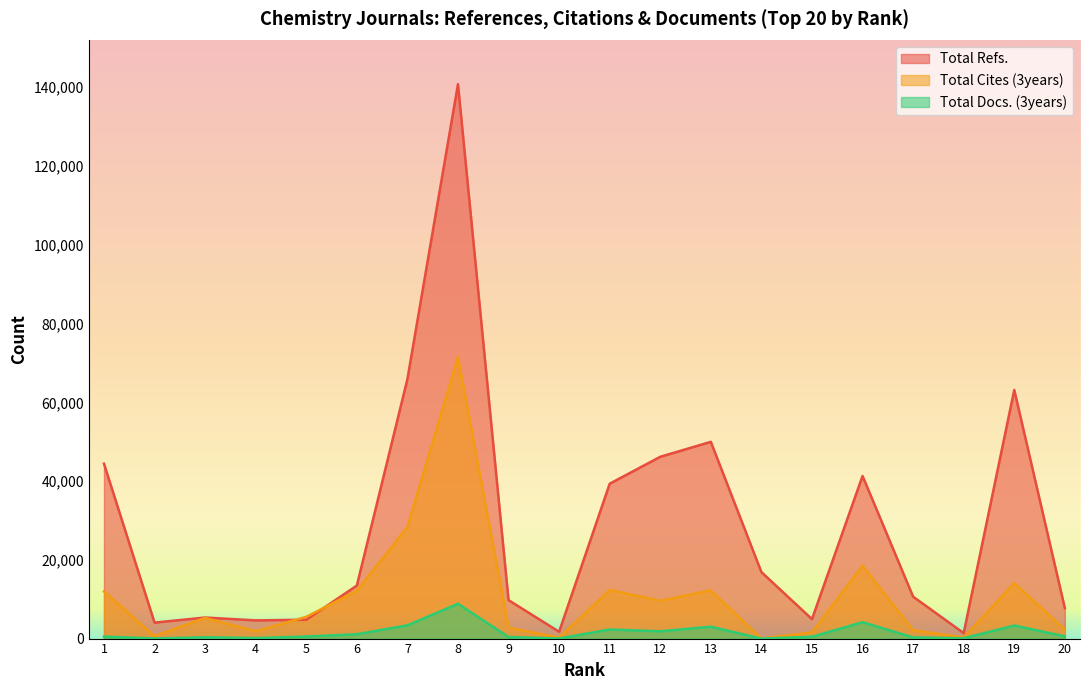

Reading left to right, transcribe all the data shown in this chart.

Total Refs.: 1=44414	2=4057	3=5345	4=4621	5=4790	6=13455	7=65868	8=140777	9=9762	10=1731	11=39323	12=46161	13=49963	14=16884	15=4943	16=41296	17=10641	18=1391	19=63134	20=7741
Total Cites (3years): 1=11981	2=636	3=5256	4=1887	5=5521	6=12140	7=28358	8=71474	9=2783	10=260	11=12341	12=9613	13=12245	14=18	15=1554	16=18509	17=2122	18=292	19=14097	20=2313
Total Docs. (3years): 1=501	2=32	3=336	4=136	5=523	6=1103	7=3365	8=8842	9=387	10=34	11=2306	12=1852	13=3011	14=3	15=459	16=4167	17=292	18=78	19=3317	20=564